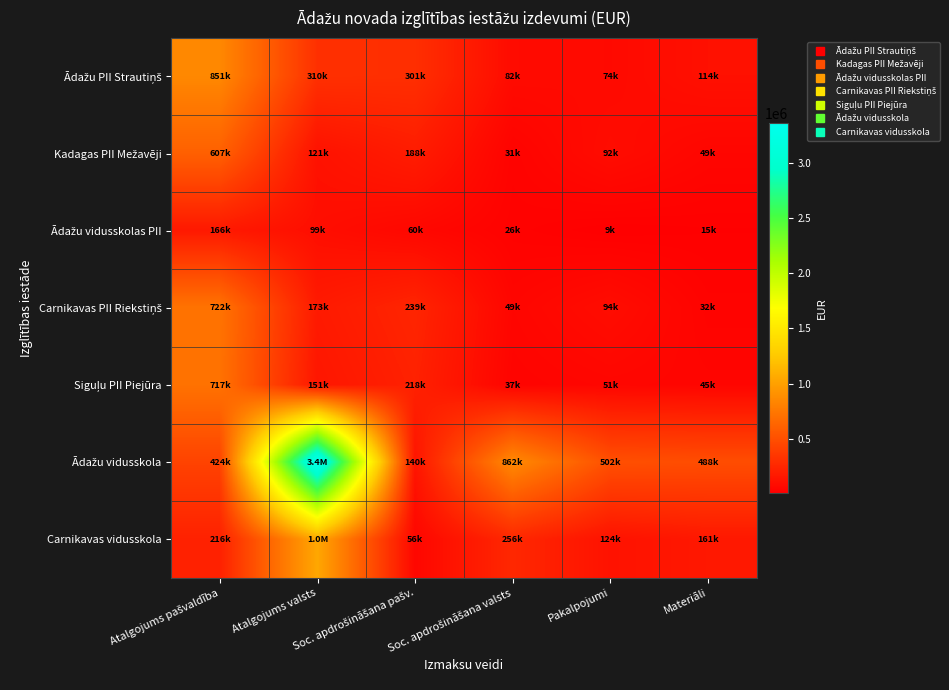

At which category is the sum across all series the highest?

Atalgojums valsts